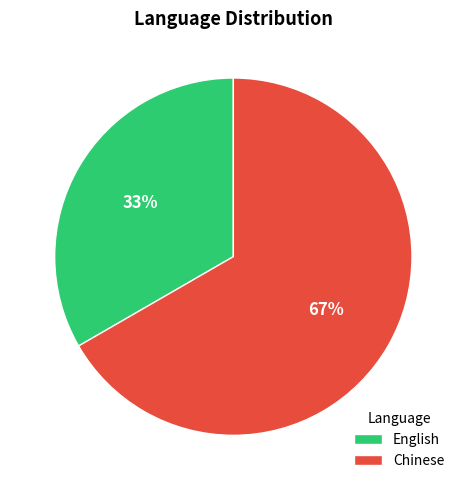

What percentage is the Chinese slice, to the nearest percent?

67%